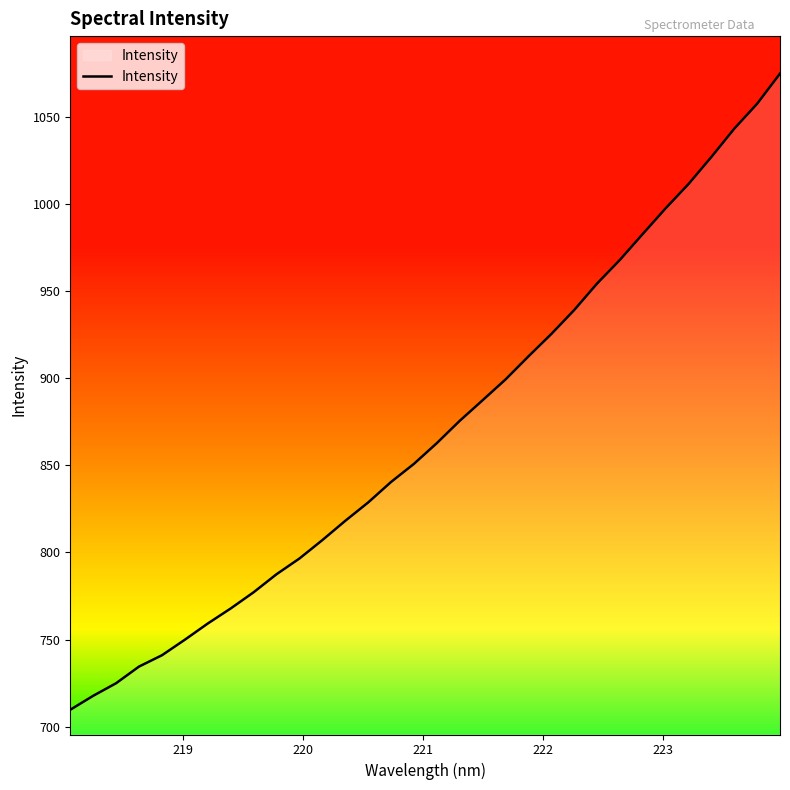

What is the maximum value shown in the chart?

1074.7